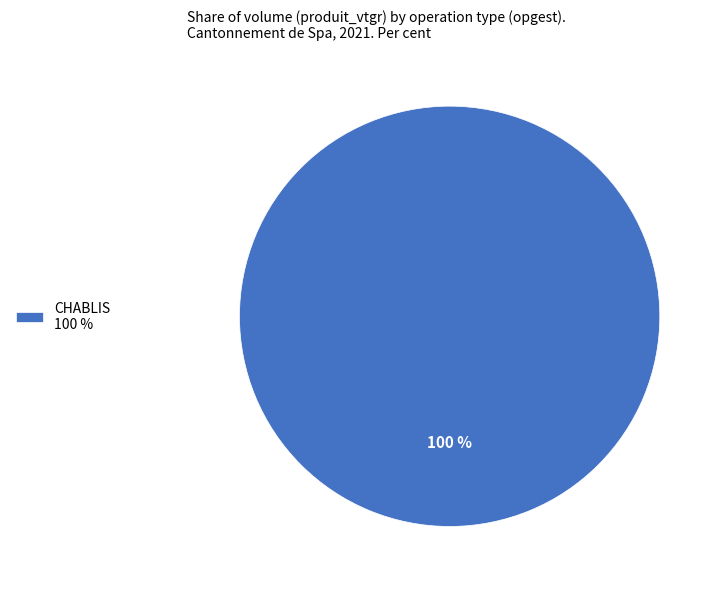

To the nearest percent, what percentage of the pie is CHABLIS 100 %?

100%